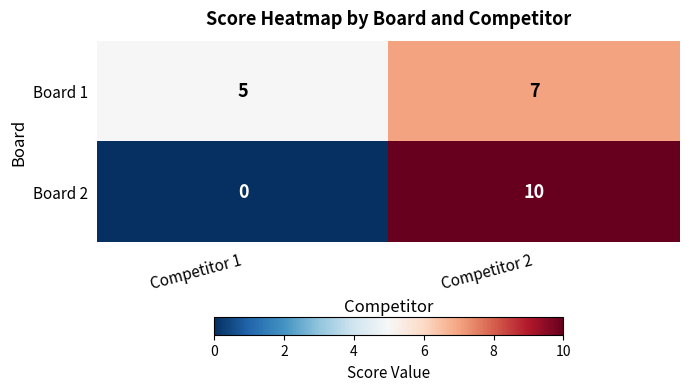

Rank the series at Competitor 1 from highest to lowest value.

Board 1, Board 2